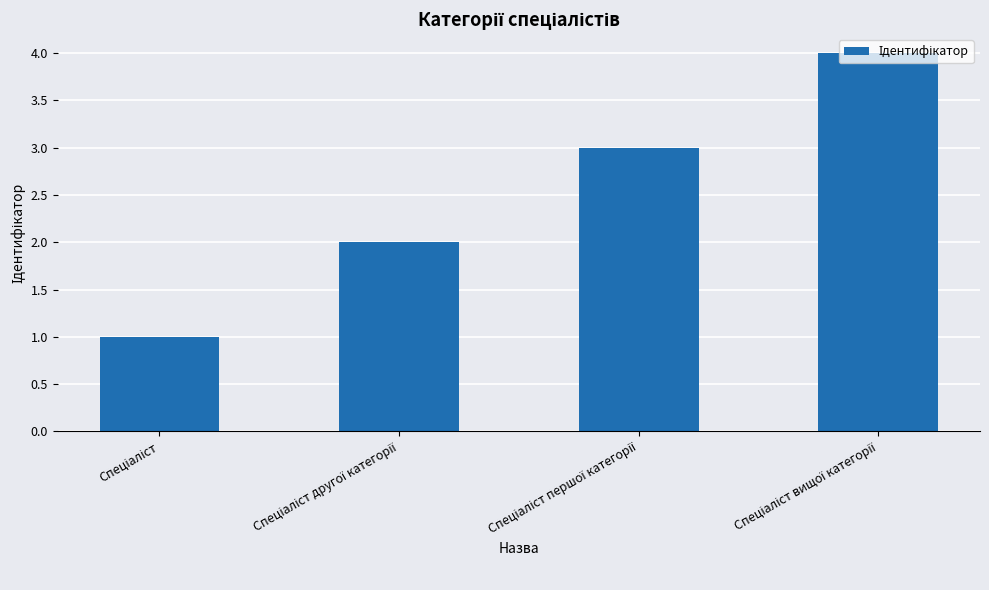

What is the maximum value shown in the chart?

4